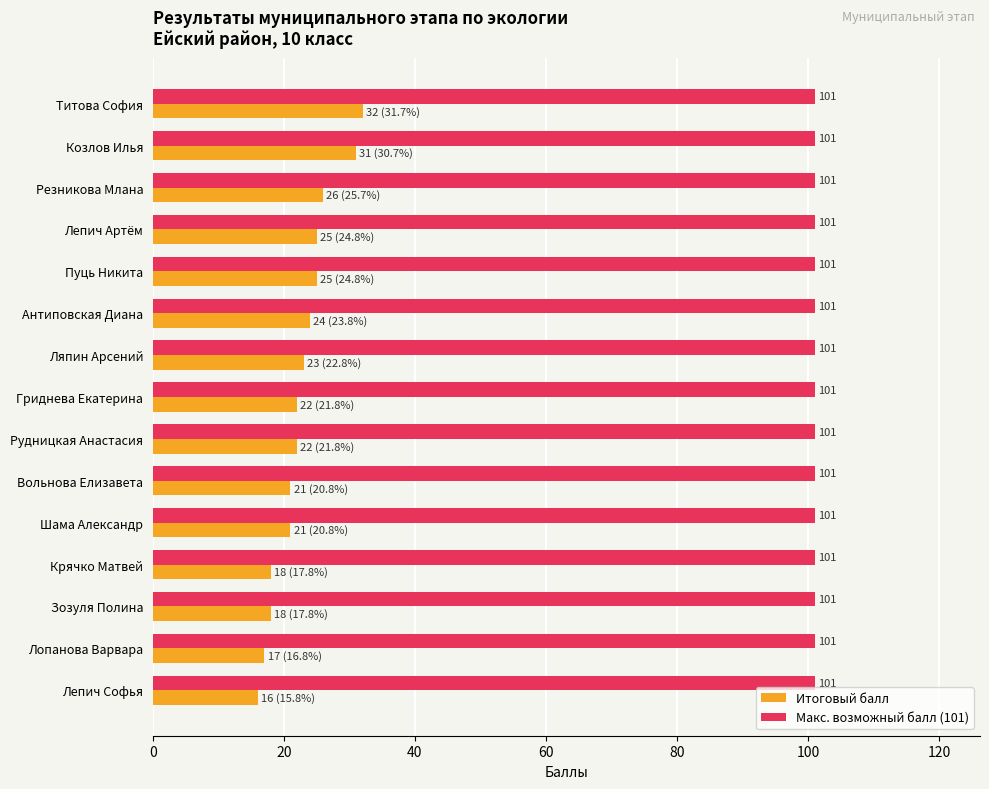

What are all the series names shown in the legend?

Итоговый балл, Макс. возможный балл (101)